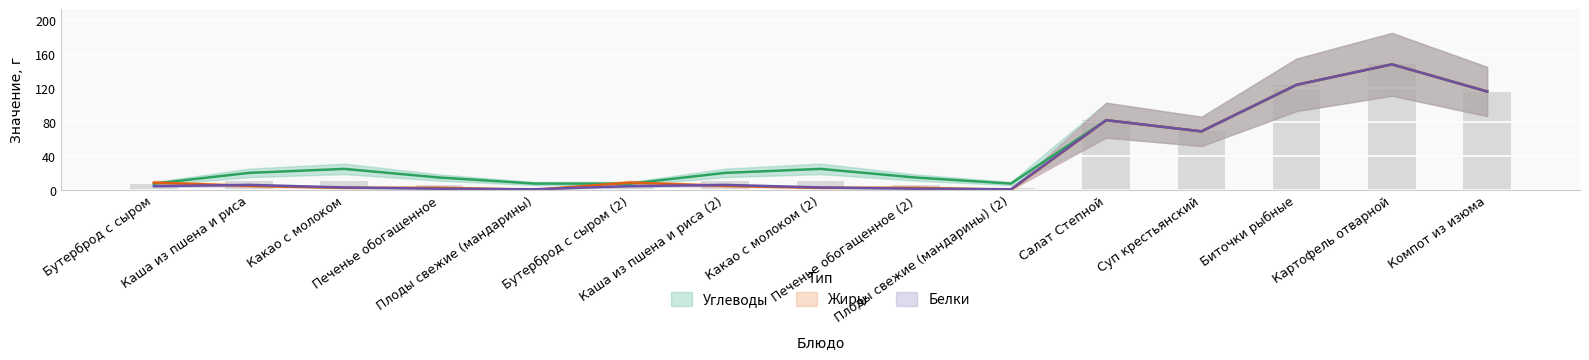

What position from the left is Плоды свежие (мандарины)?

5